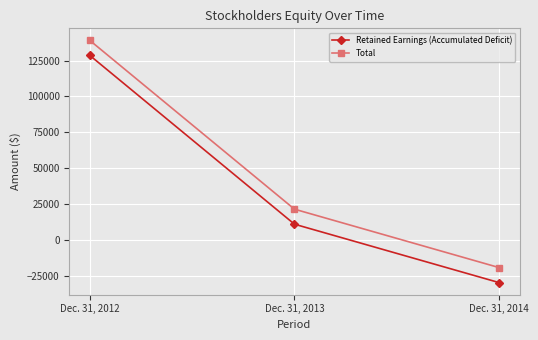

What is the difference between the highest and lowest values at Dec. 31, 2012?

10459